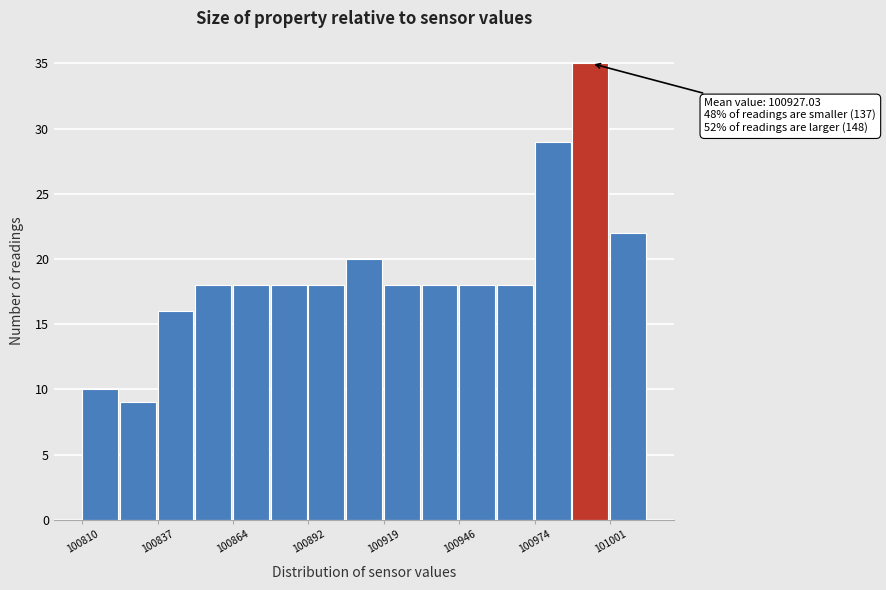

Read against the x-axis, roughly where is the centre of the tallest bar?

100995